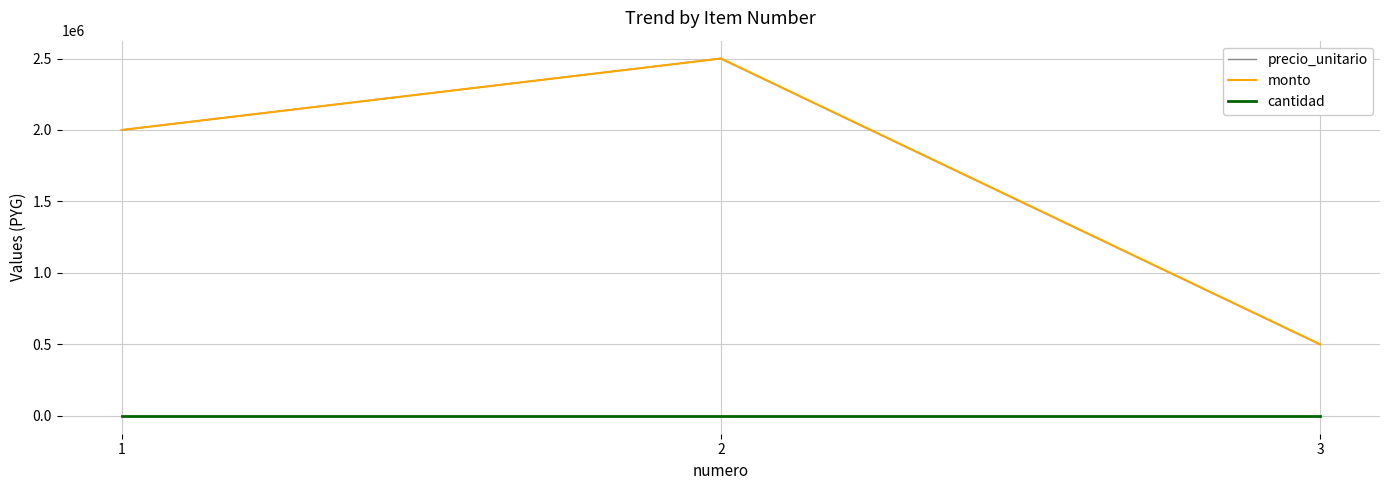

Which series has the widest spread of values?

precio_unitario